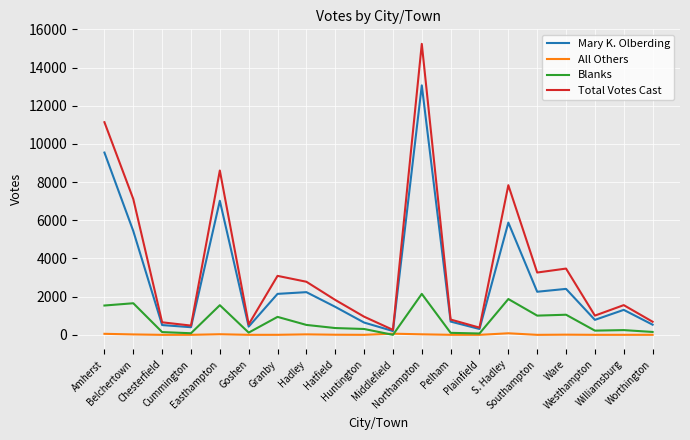

List the series in order of their overall mean, highest first.

Total Votes Cast, Mary K. Olberding, Blanks, All Others